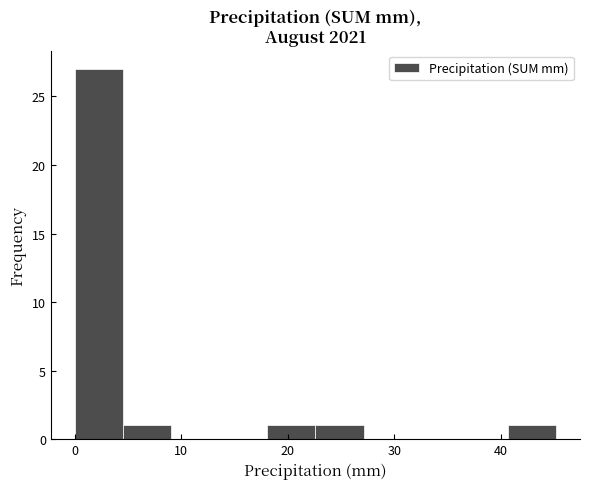

Which range on the x-axis has the tallest bar?

0 to 5